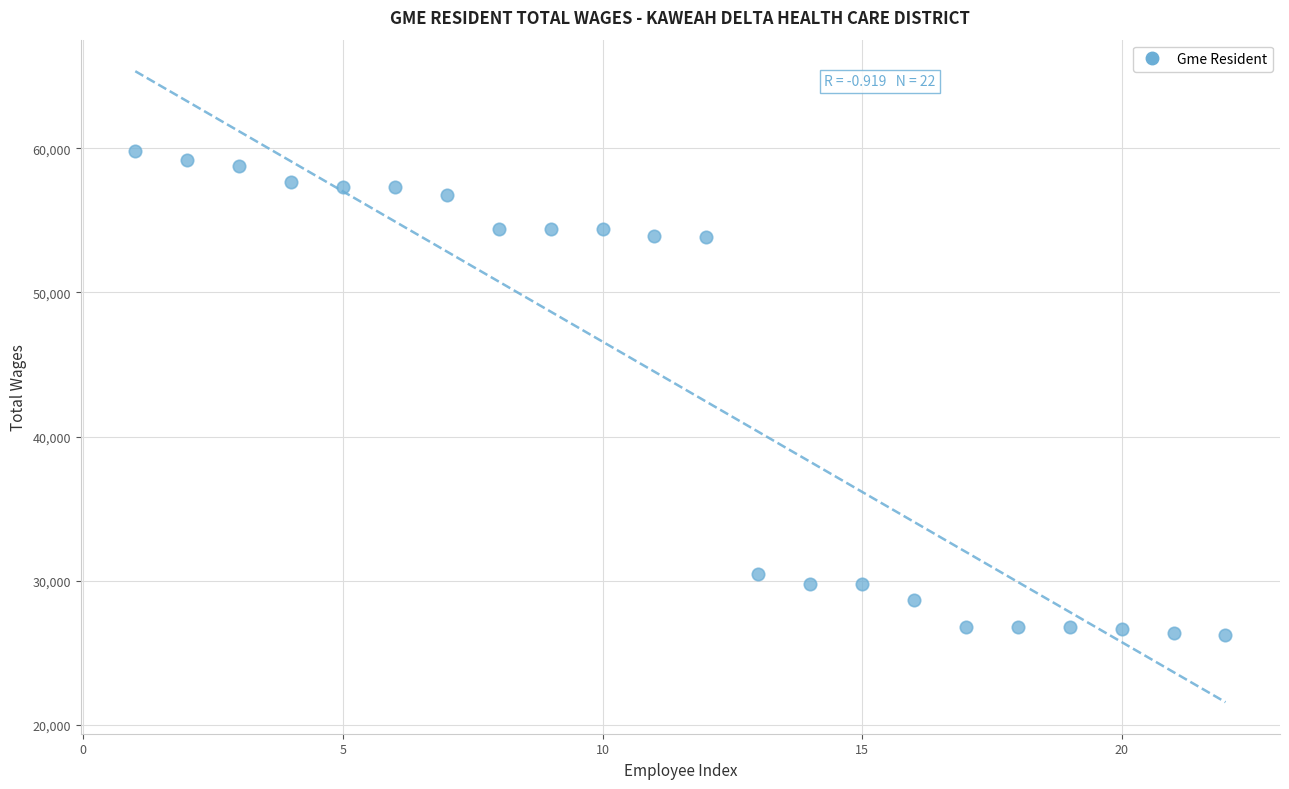

What is the range of X values (max minus min)?

21